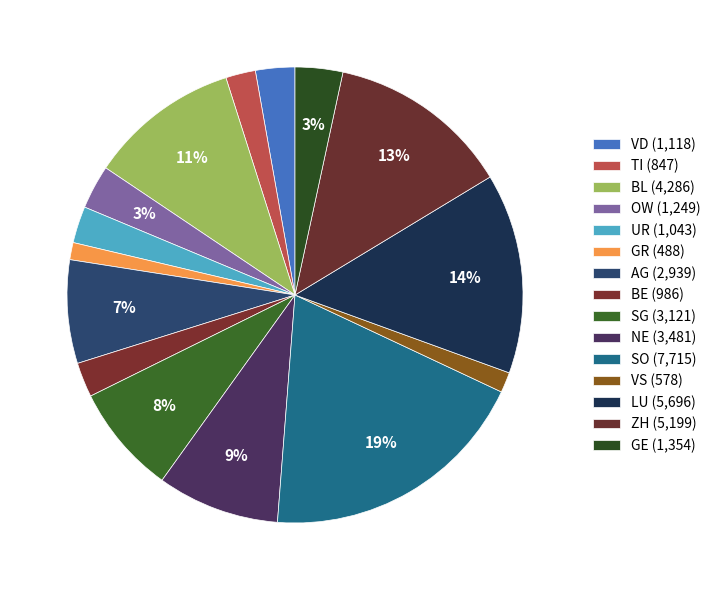

Does BE account for over 50% of the chart?

No